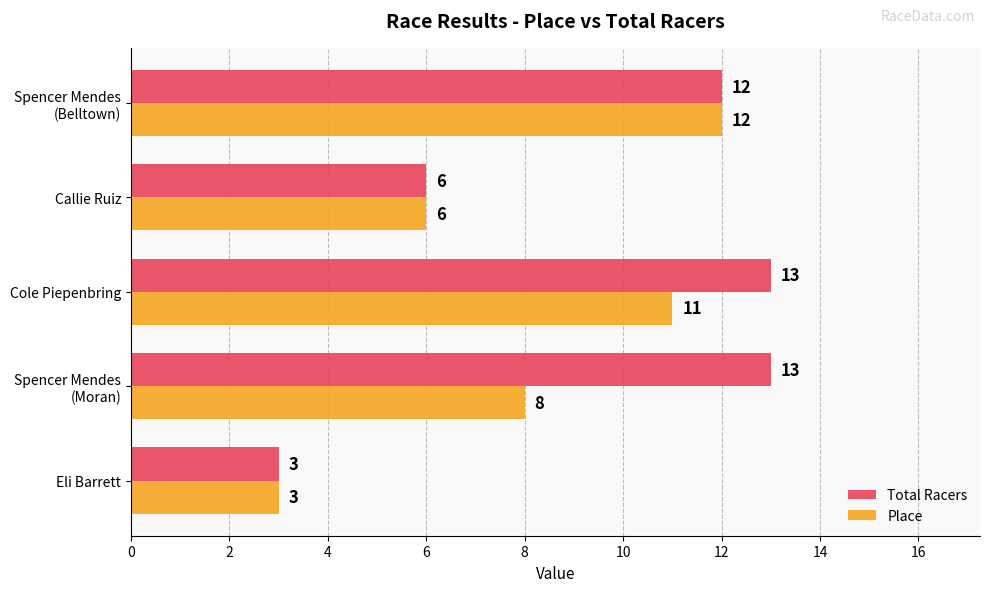

Where is Total Racers nearest to the value 8?

Callie Ruiz